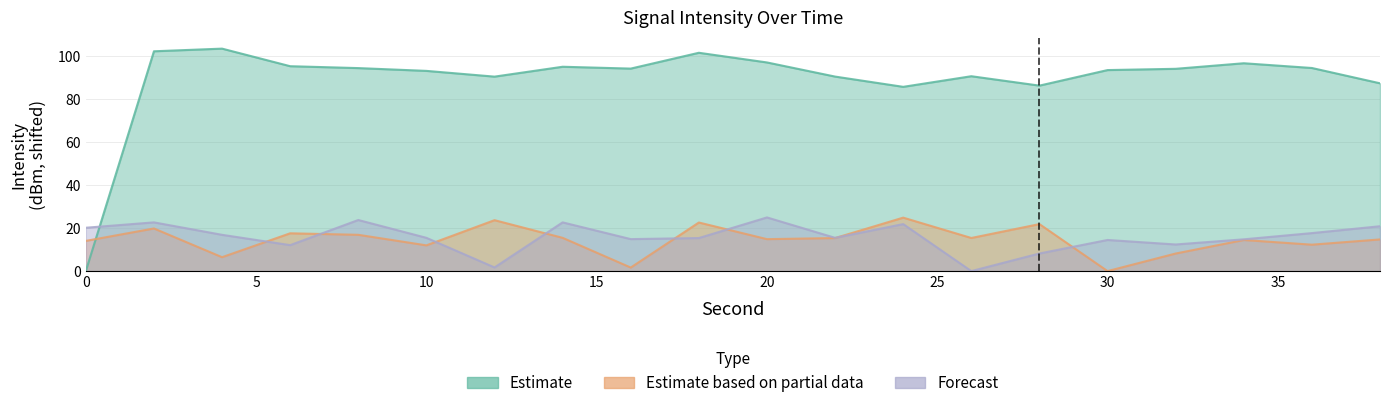

What is the value of the Forecast point at the 18th from the left?

14.8